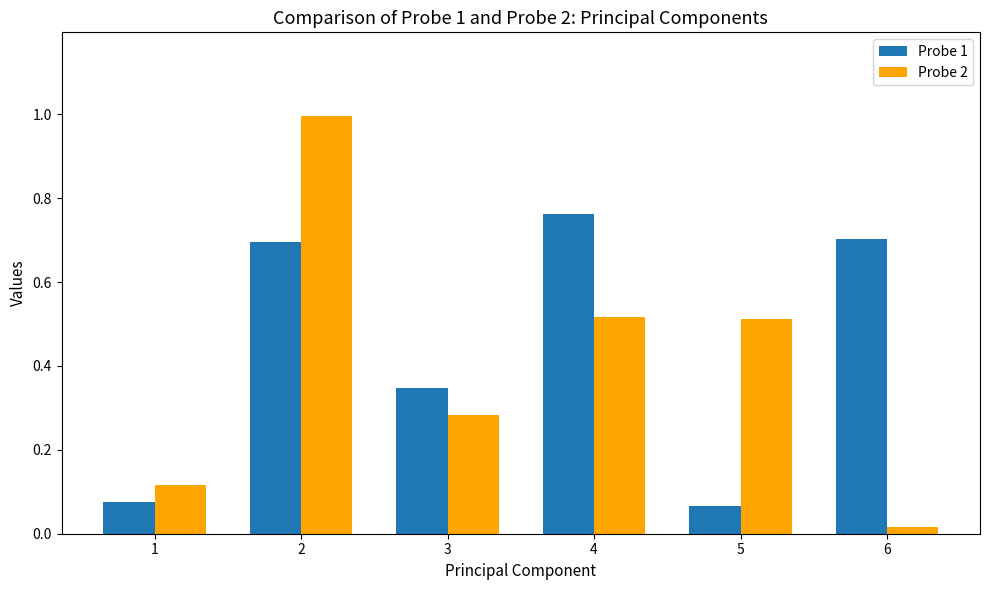

What is the total value across all series at 1?

0.2